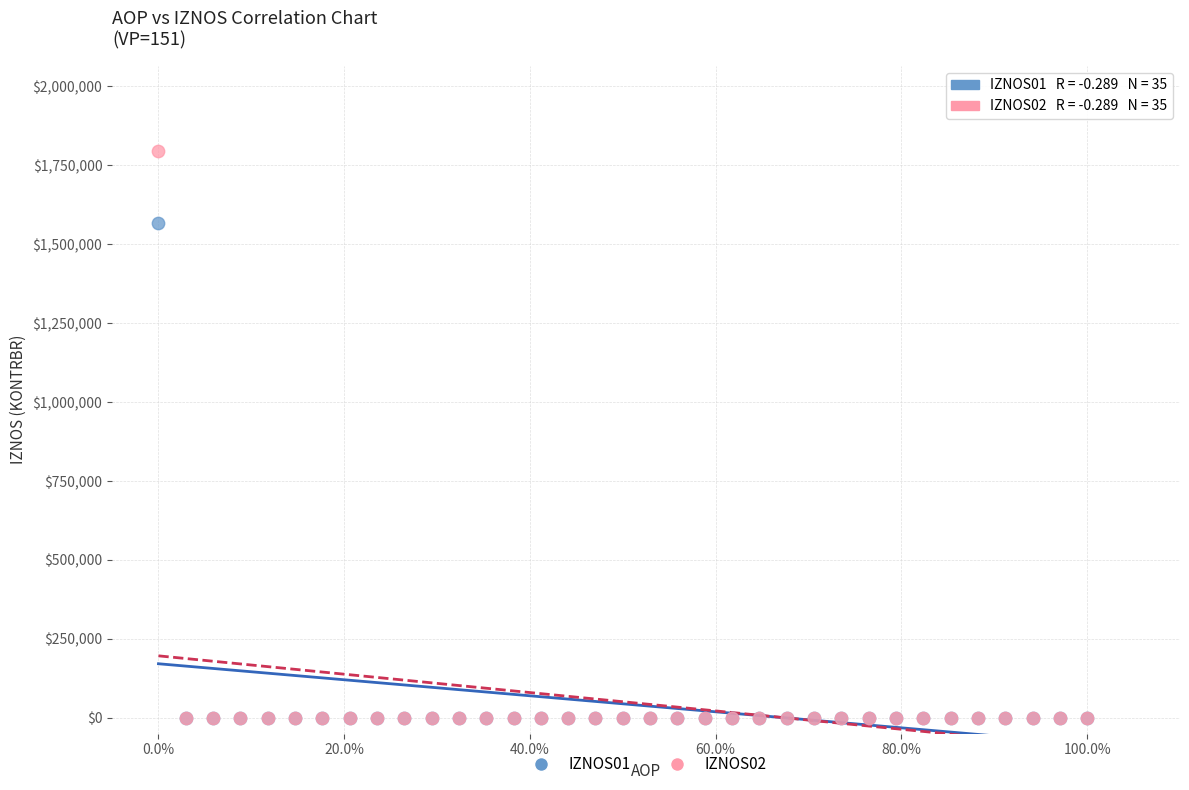

Across all series, what Y value is closest to 897624?

1566406.0